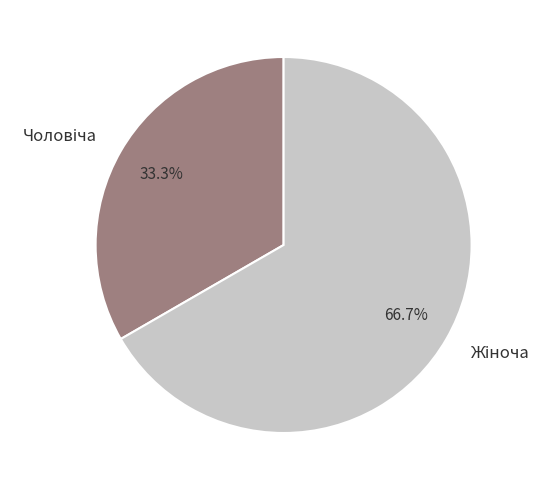

Is there a majority slice in this chart?

Yes